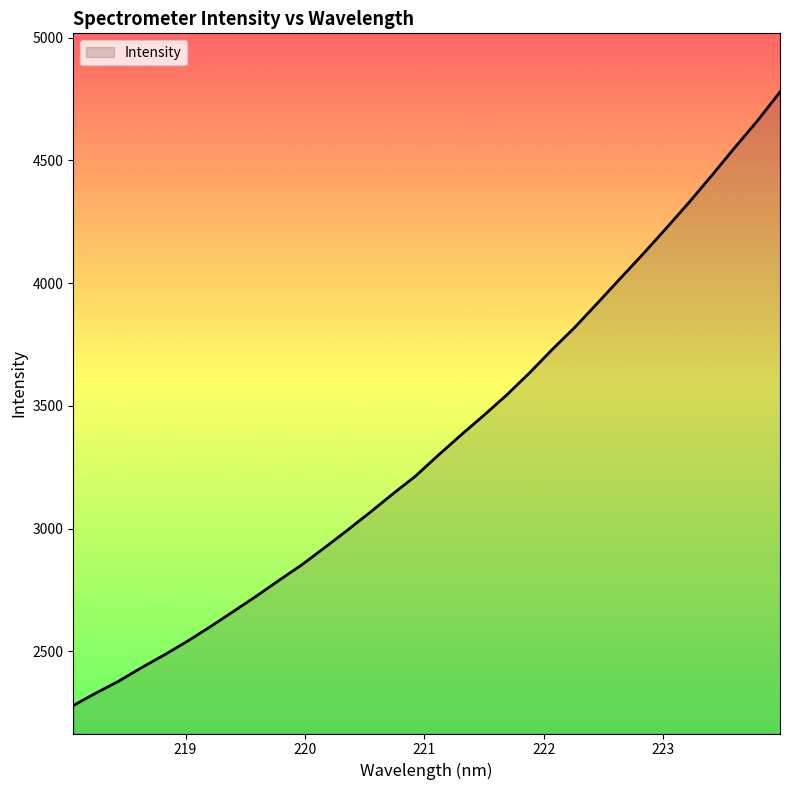

What is the smallest value displayed?

2278.8